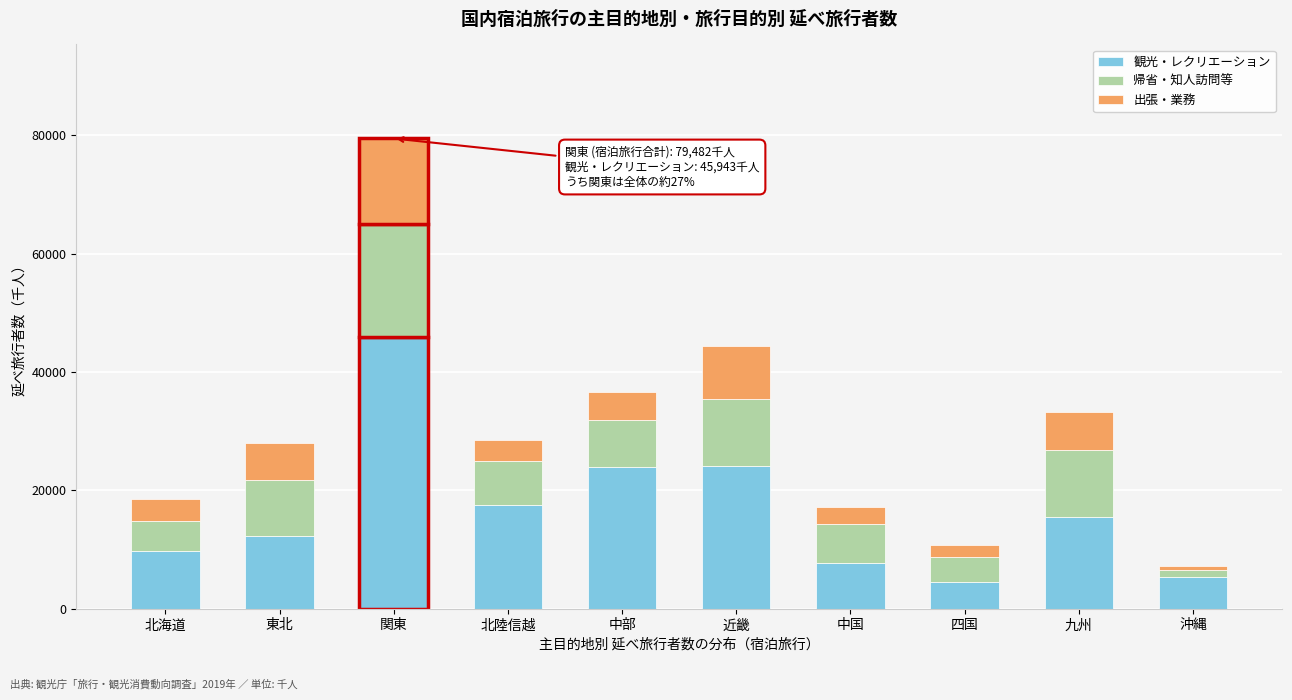

What is the highest value of the 観光・レクリエーション series?

45943